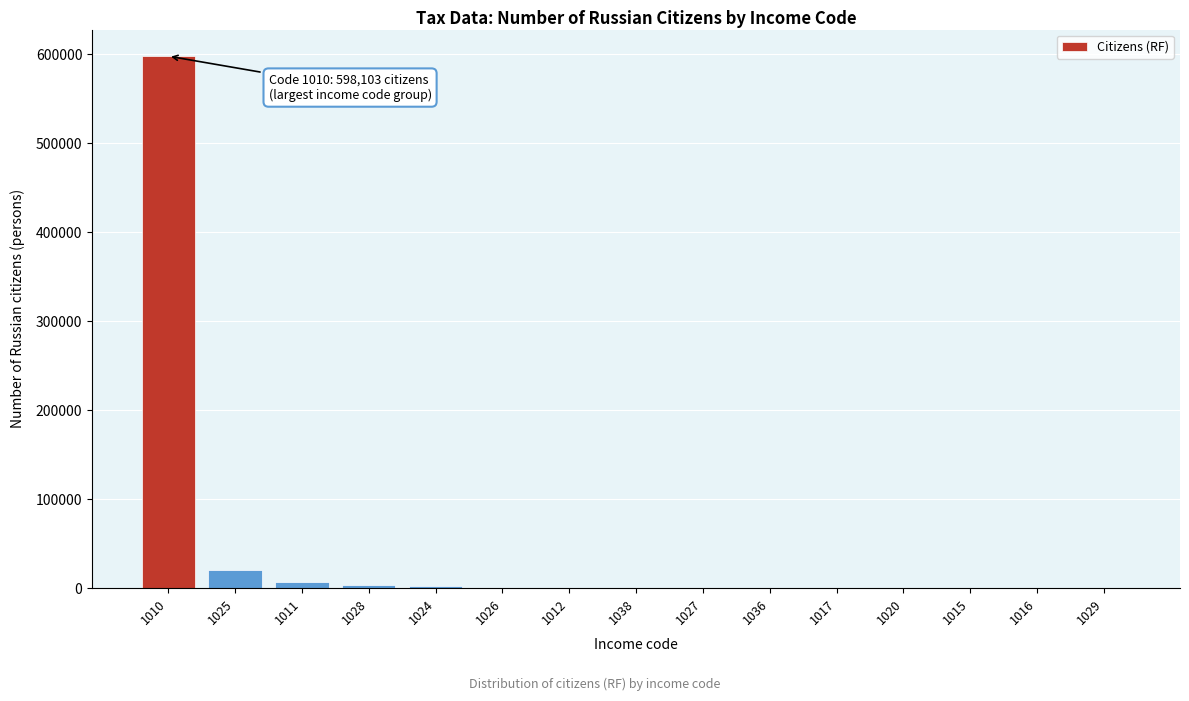

What is the sum of all values?

632427